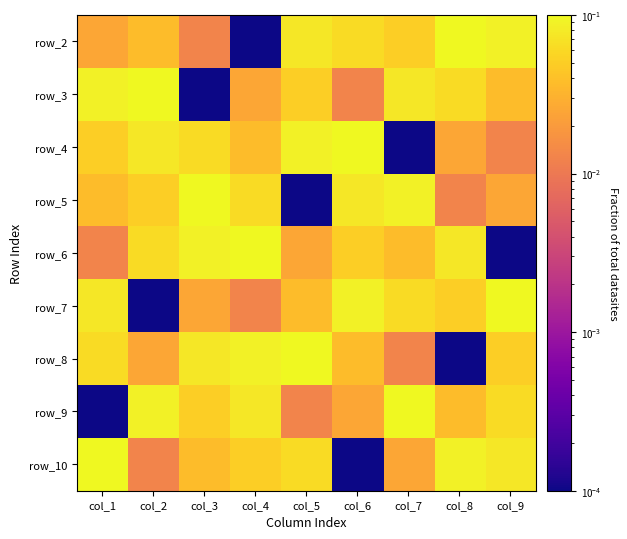

What is the maximum value for row_3?

0.1